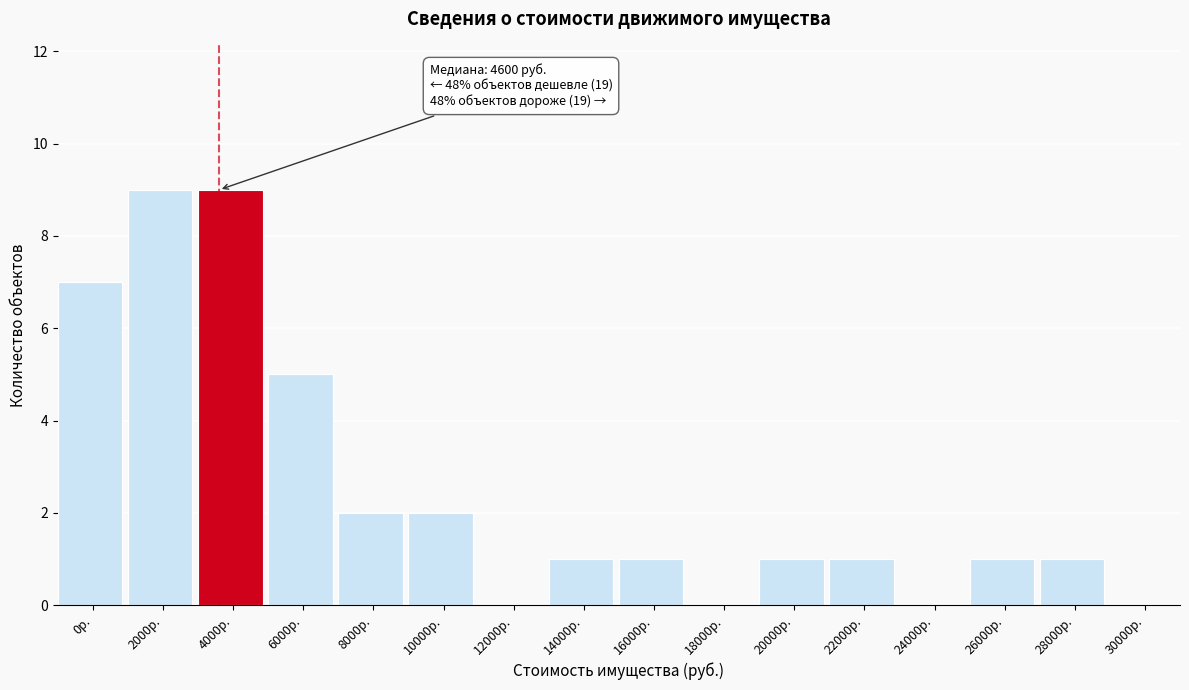

Reading left to right, list all the values displayed in this chart.

0р.=7	2000р.=9	4000р.=9	6000р.=5	8000р.=2	10000р.=2	12000р.=0	14000р.=1	16000р.=1	18000р.=0	20000р.=1	22000р.=1	24000р.=0	26000р.=1	28000р.=1	30000р.=0